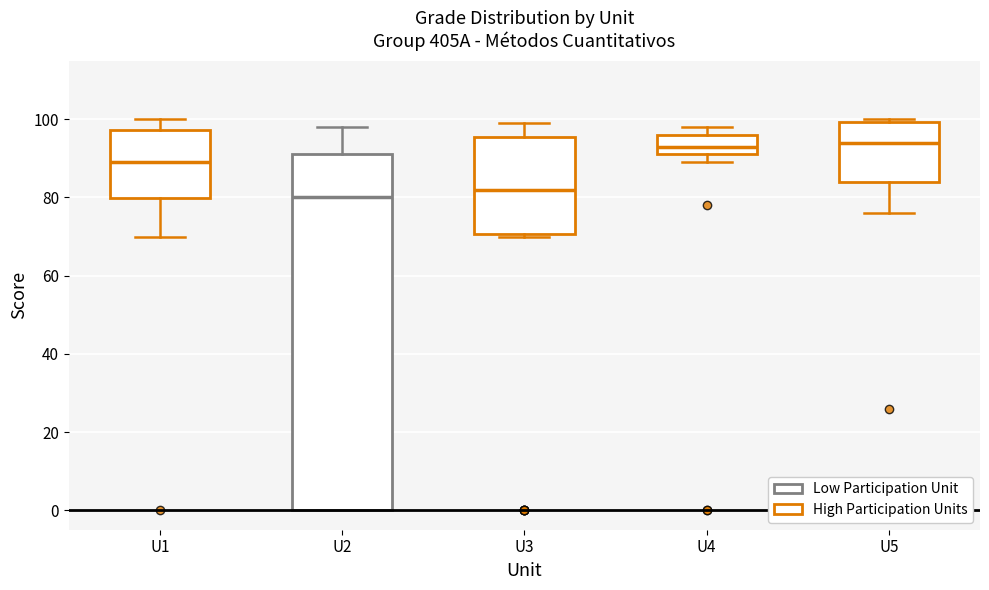

Where does the median line of the box for U4 sit on the y-axis? The values are not printed on the chart, so give them approximately, as read against the axis.

94